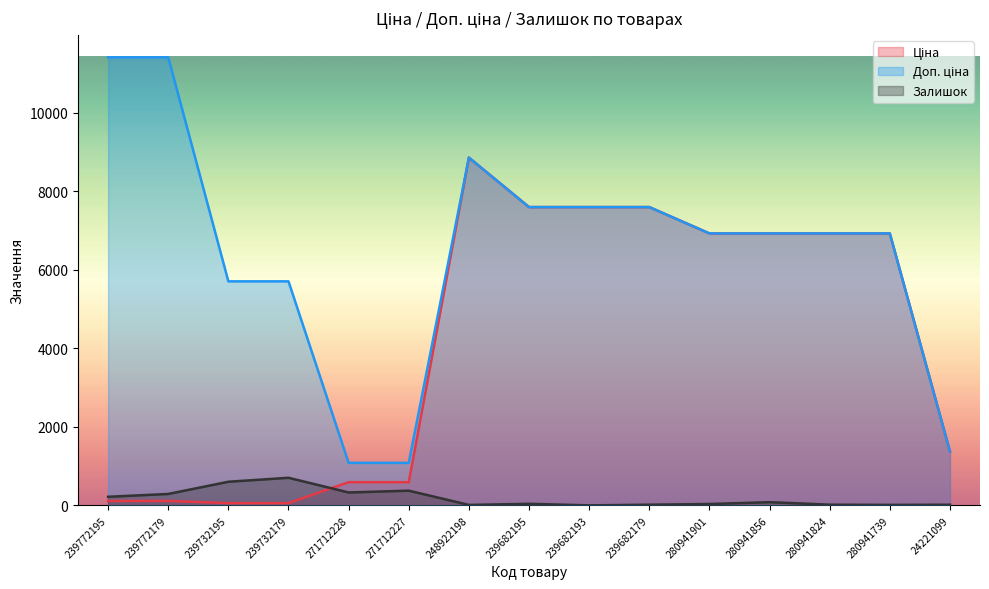

Which series has the largest range (max minus min)?

Доп. ціна